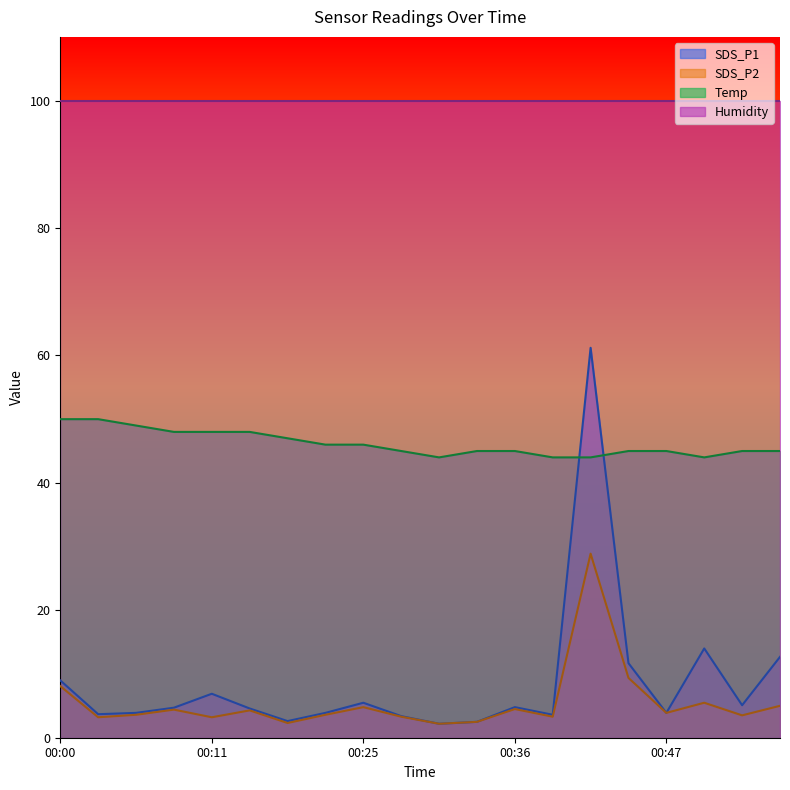

How many interior local valleys does the SDS_P2 series have?

7